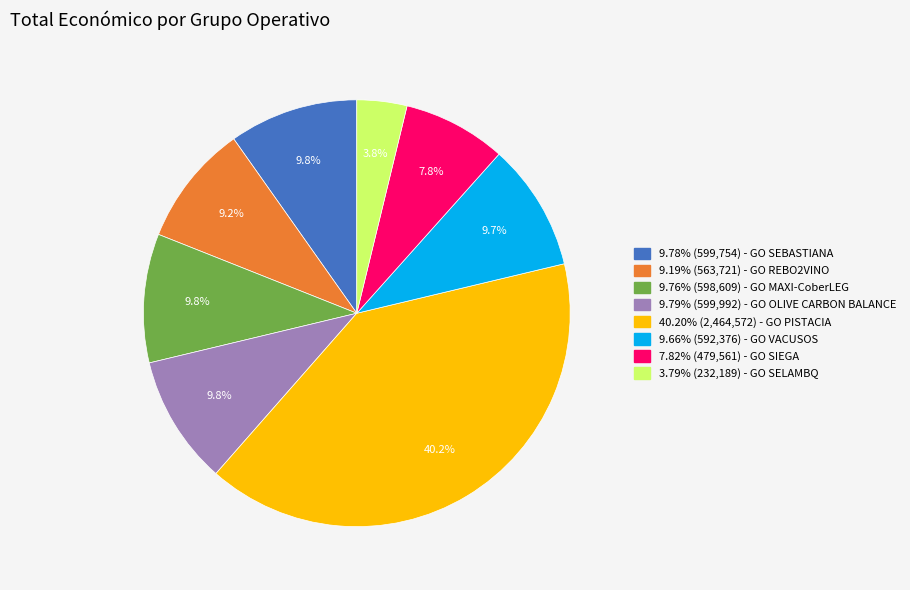

Is there any slice that represents more than half of the pie?

No